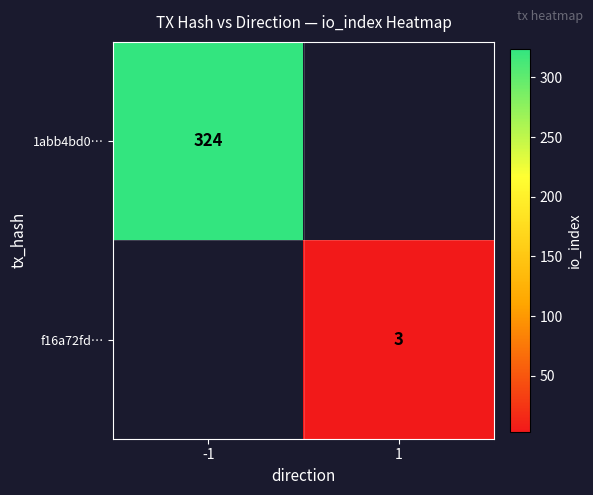

What is the minimum value shown in the chart?

3.0